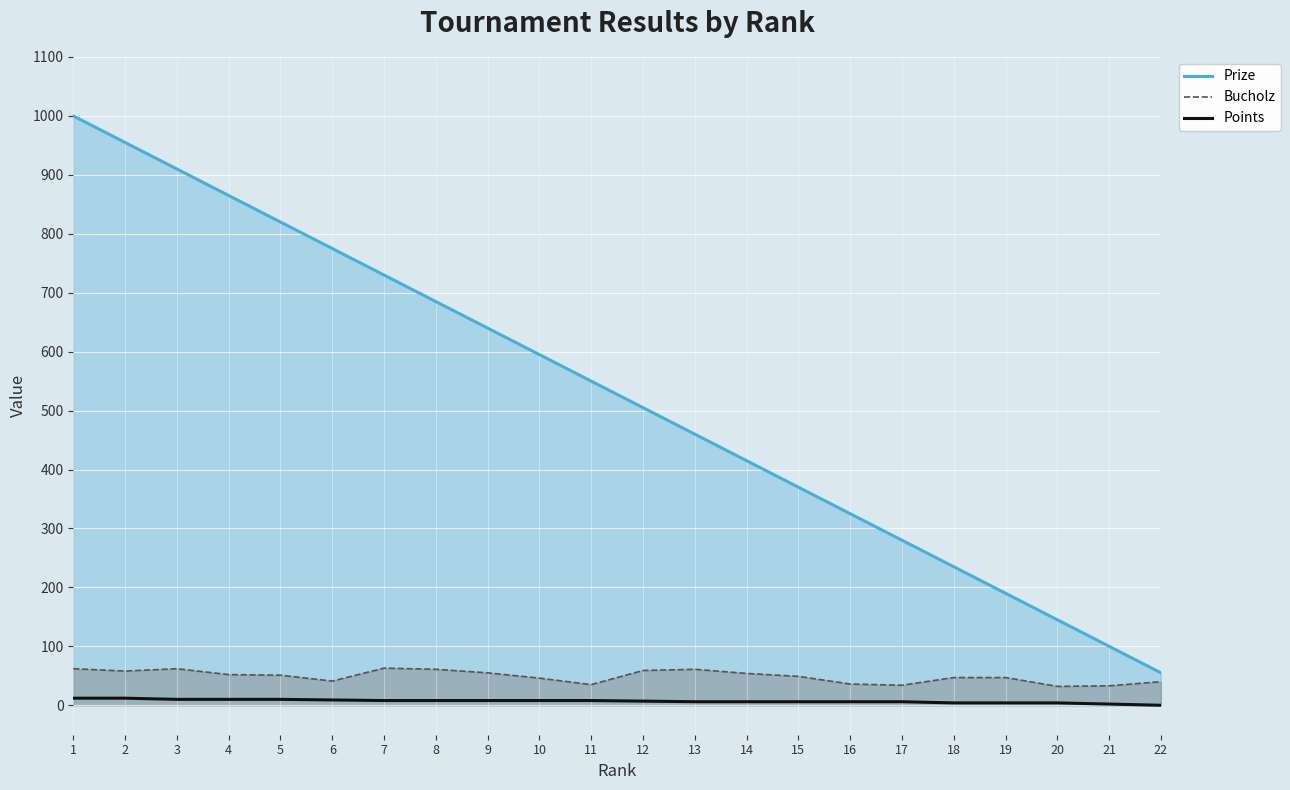

The Prize series shows 325 at 16. True or false?

True